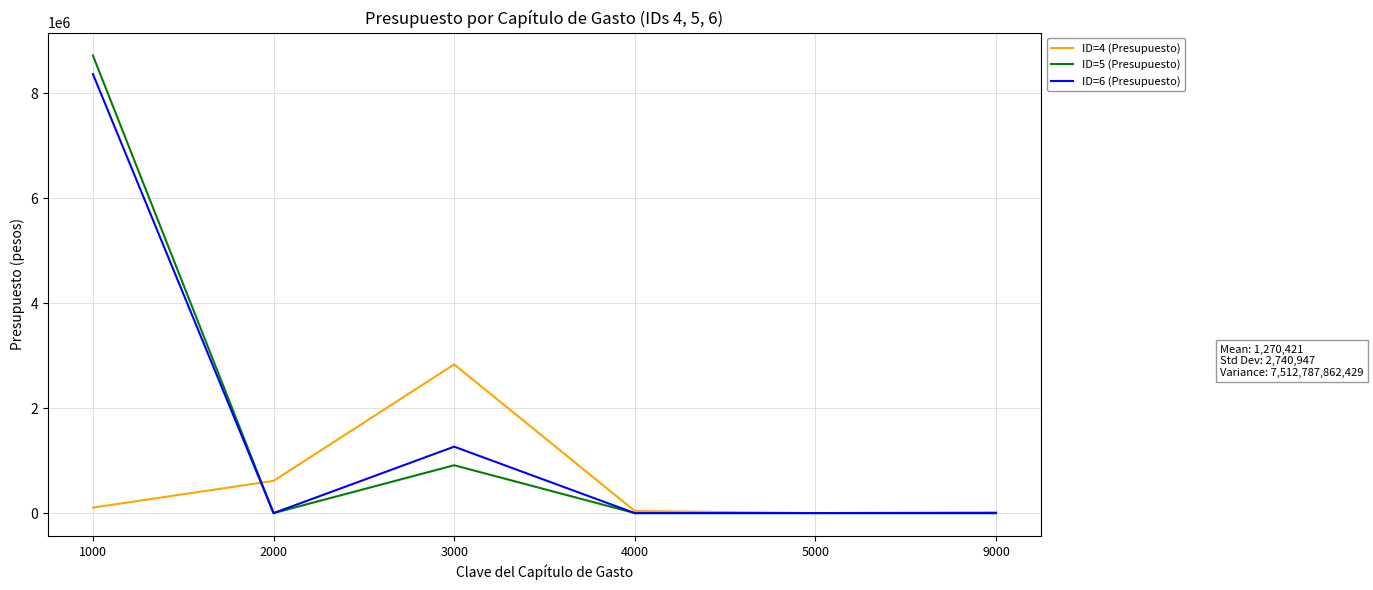

The value of ID=5 (Presupuesto) at 1000 is 12532398. True or false?

False